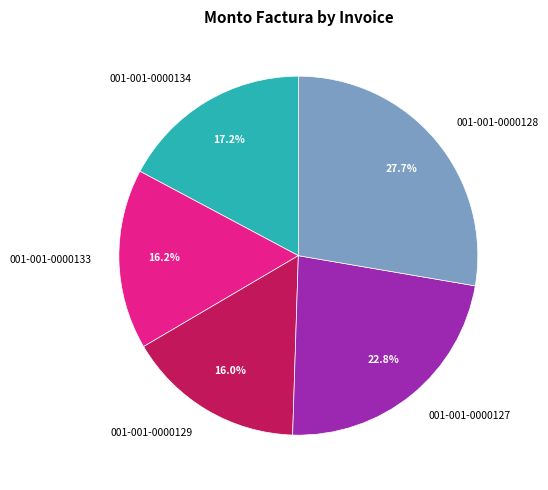

Combined, do 001-001-0000128 and 001-001-0000127 account for over 50%?

Yes